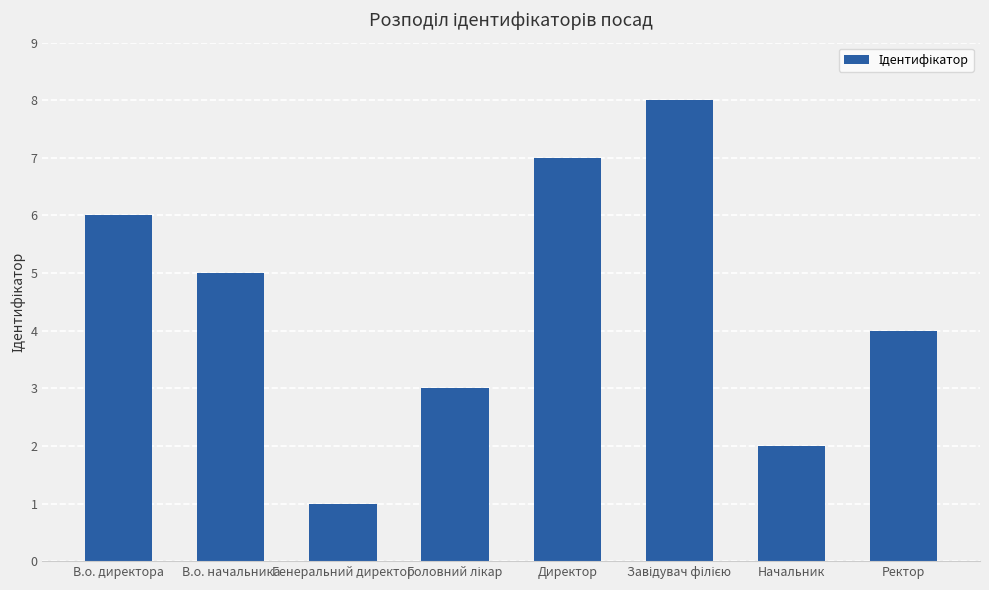

What is the difference between the second highest and second lowest values?

5